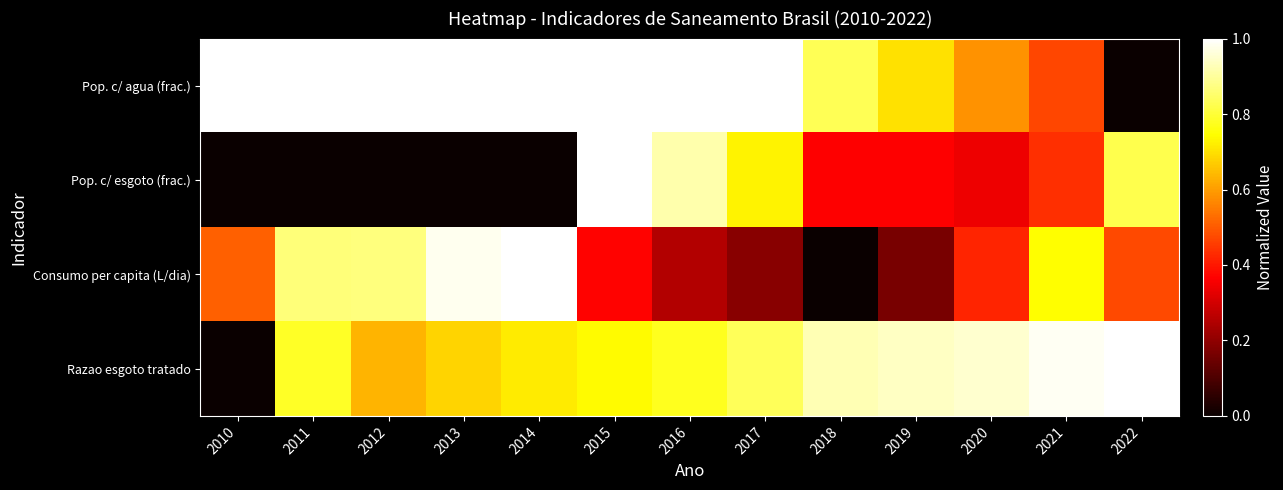

Rank the series at 2022 from highest to lowest value.

Razao esgoto tratado, Pop. c/ esgoto (frac.), Consumo per capita (L/dia), Pop. c/ agua (frac.)